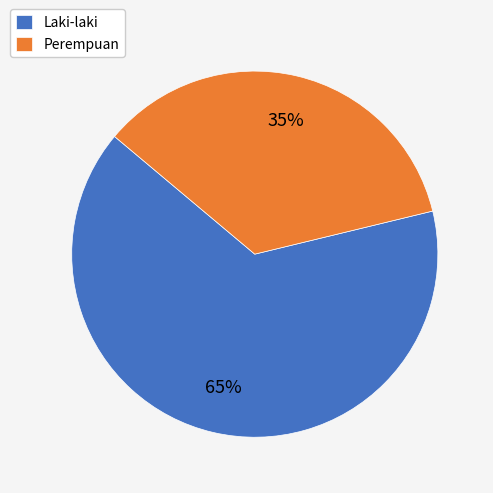

Between Laki-laki and Perempuan, which is larger?

Laki-laki